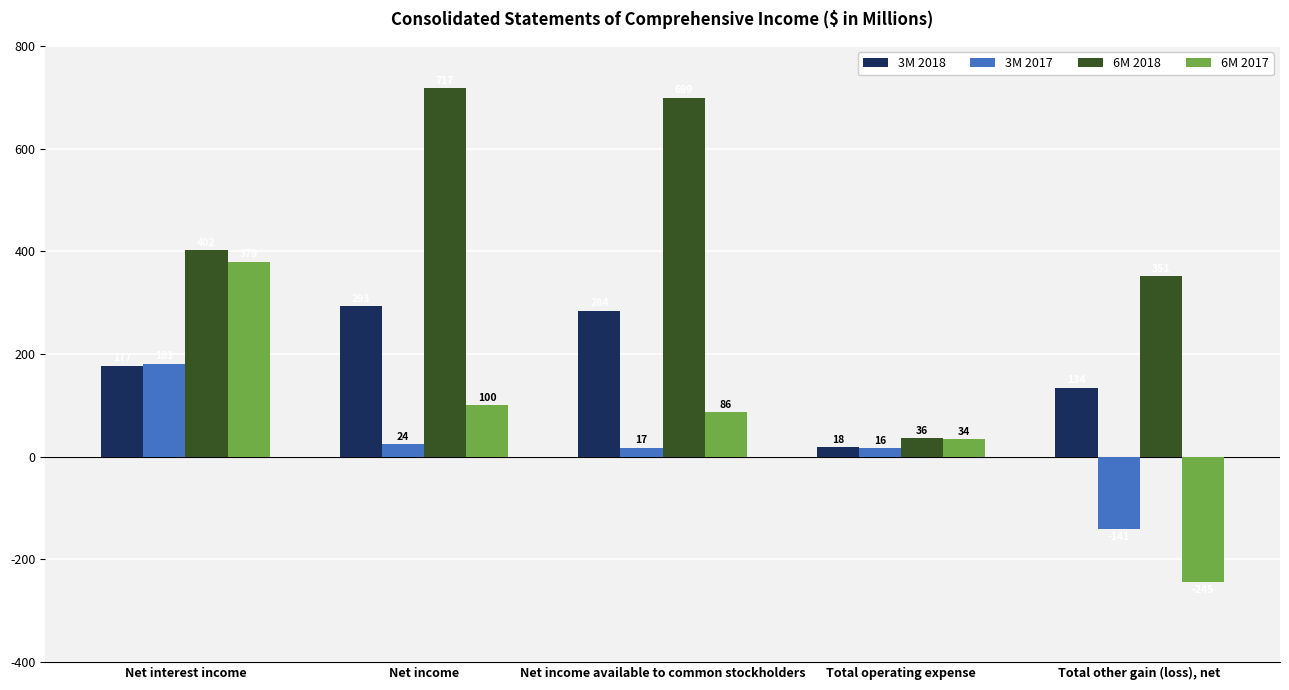

What is the minimum value for 6M 2018?

36